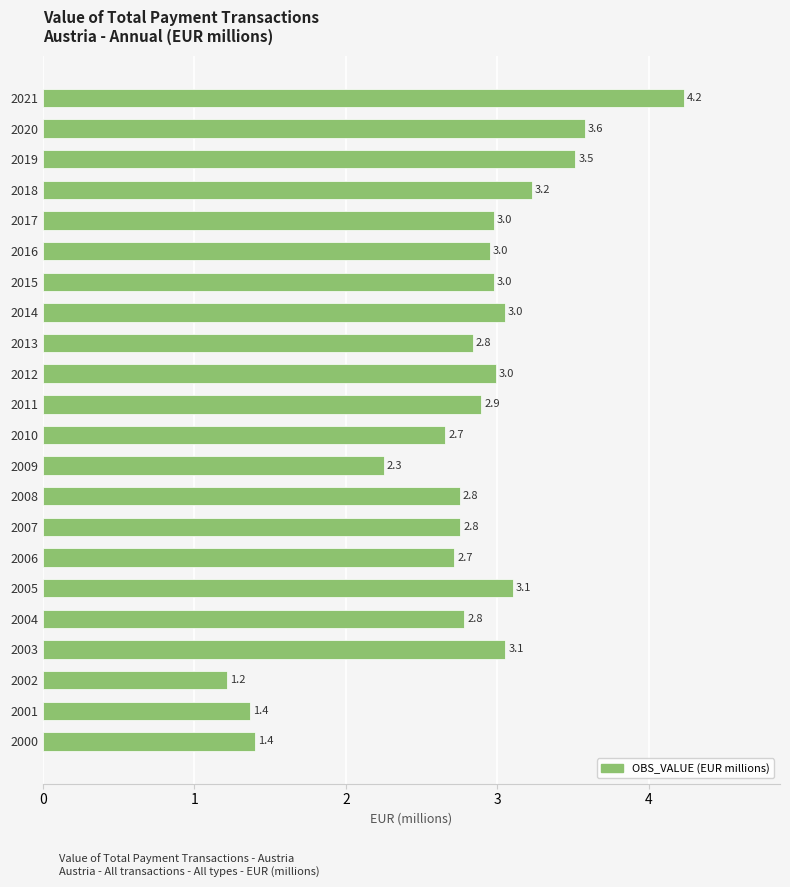

Are the bars grouped side by side (vs. stacked)?

No